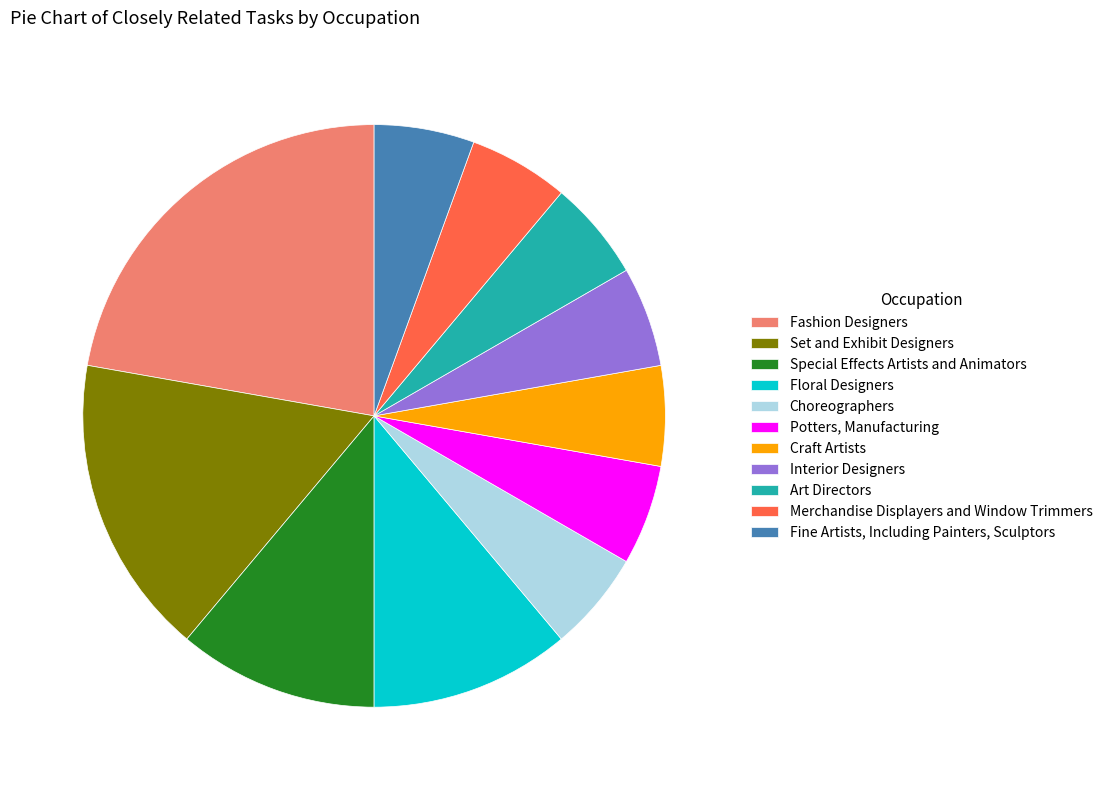

Does Interior Designers account for over 50% of the chart?

No